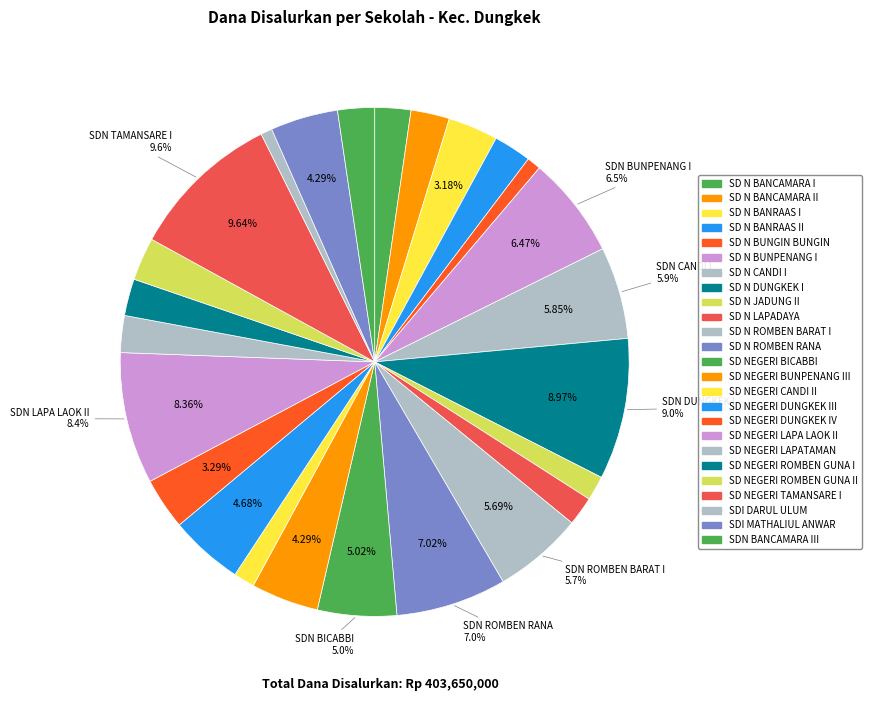

To the nearest percent, what is the average slice percentage?

4%